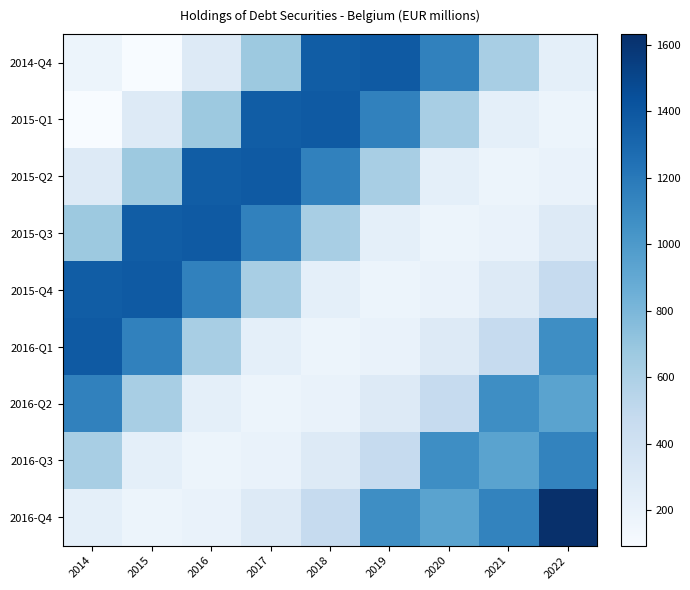

Which series has the largest range (max minus min)?

2016-Q4